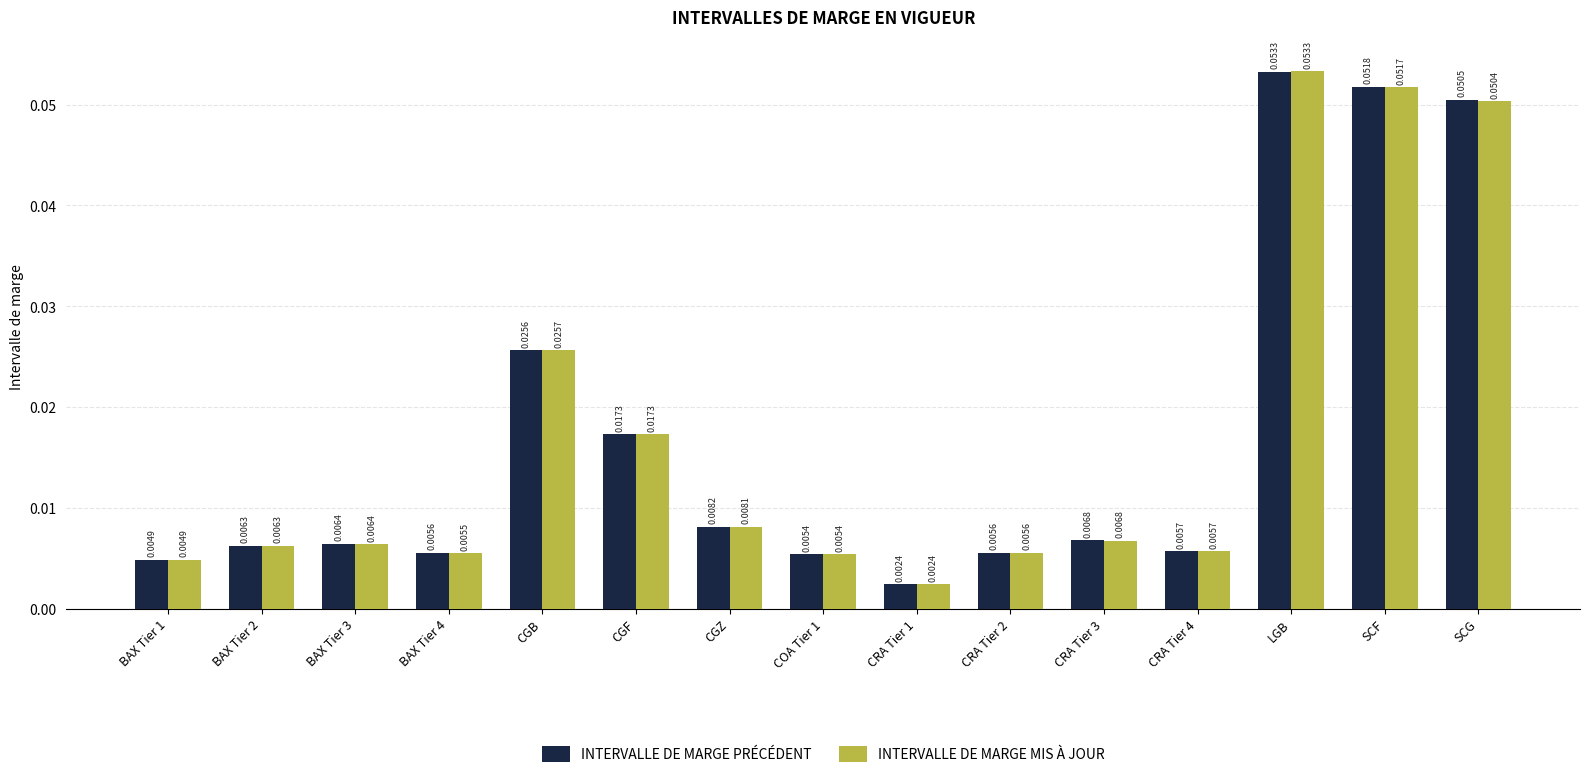

What is the sum of all INTERVALLE DE MARGE PRÉCÉDENT values?

0.3